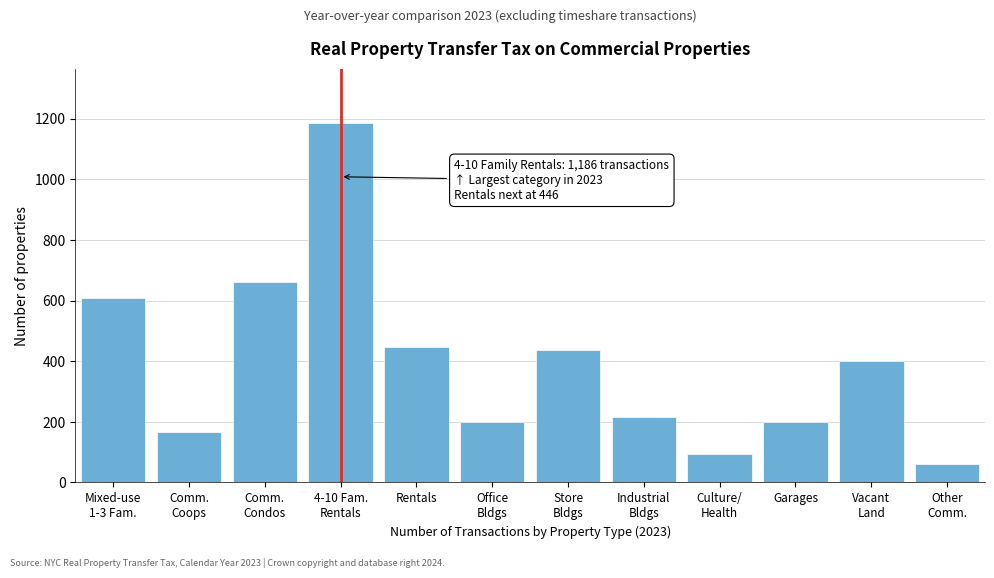

What is the value of the 7th bar from the left?

438